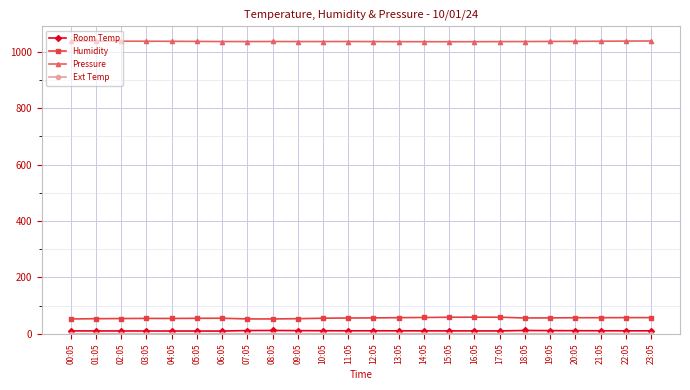

At how many categories does at least one series exceed 448?

24